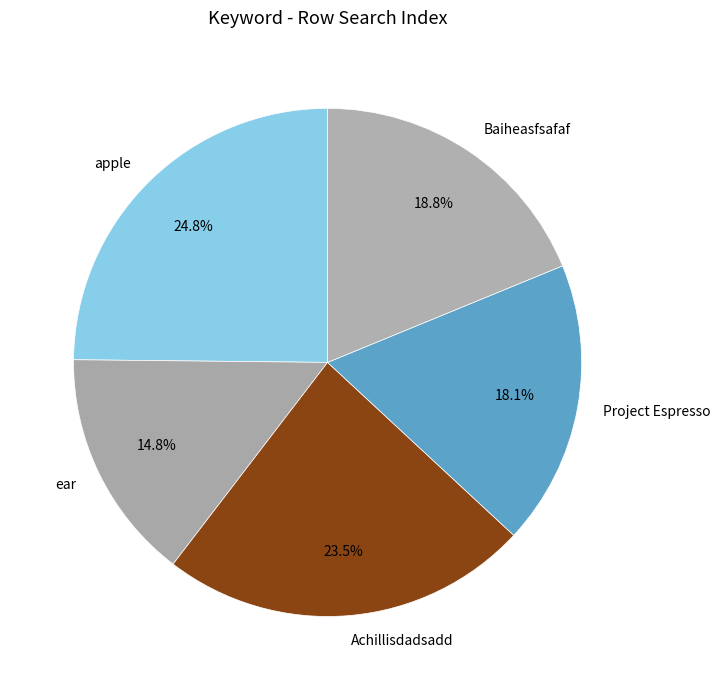

Which slice is the largest?

apple